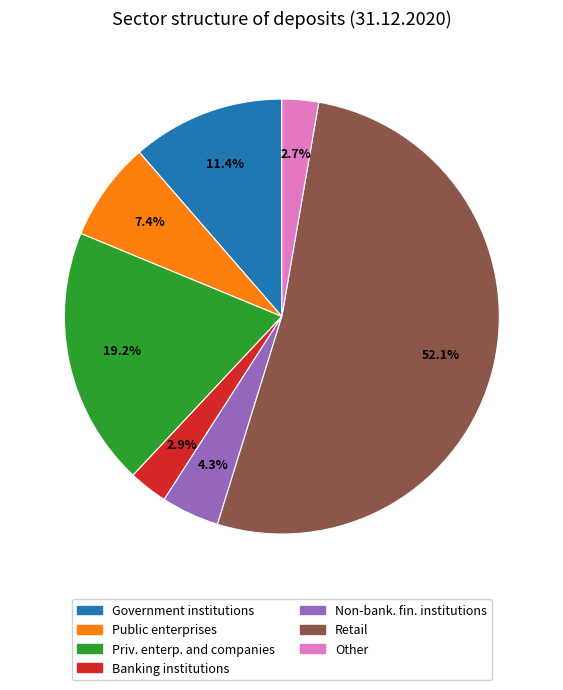

To the nearest percent, what portion does Priv. enterp. and companies represent?

19%